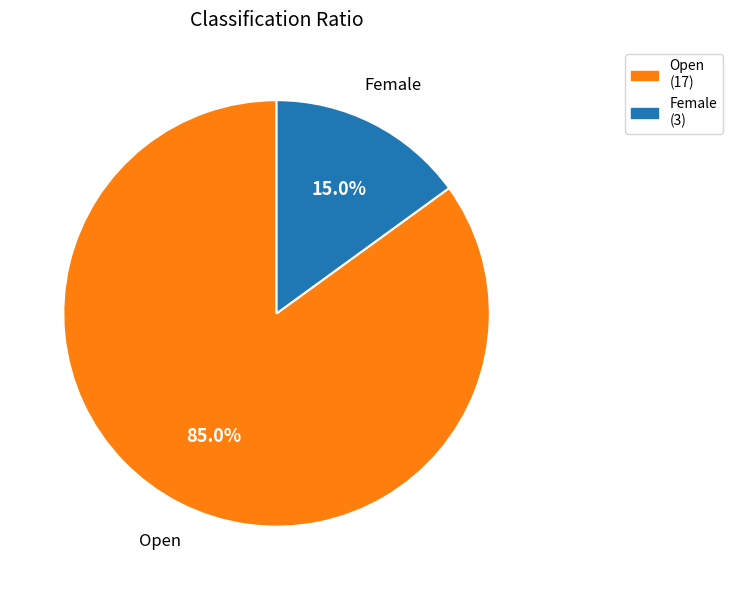

The Female slice represents 15% of the pie. True or false?

True